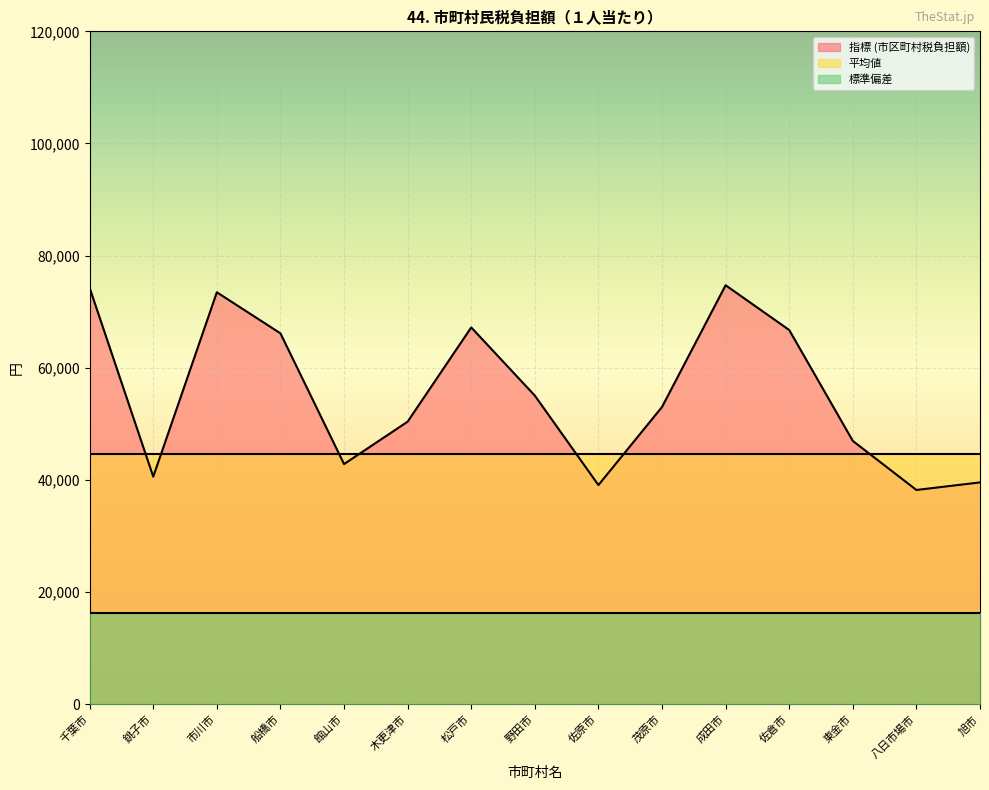

At which label is 平均値 closest to 44685?

千葉市